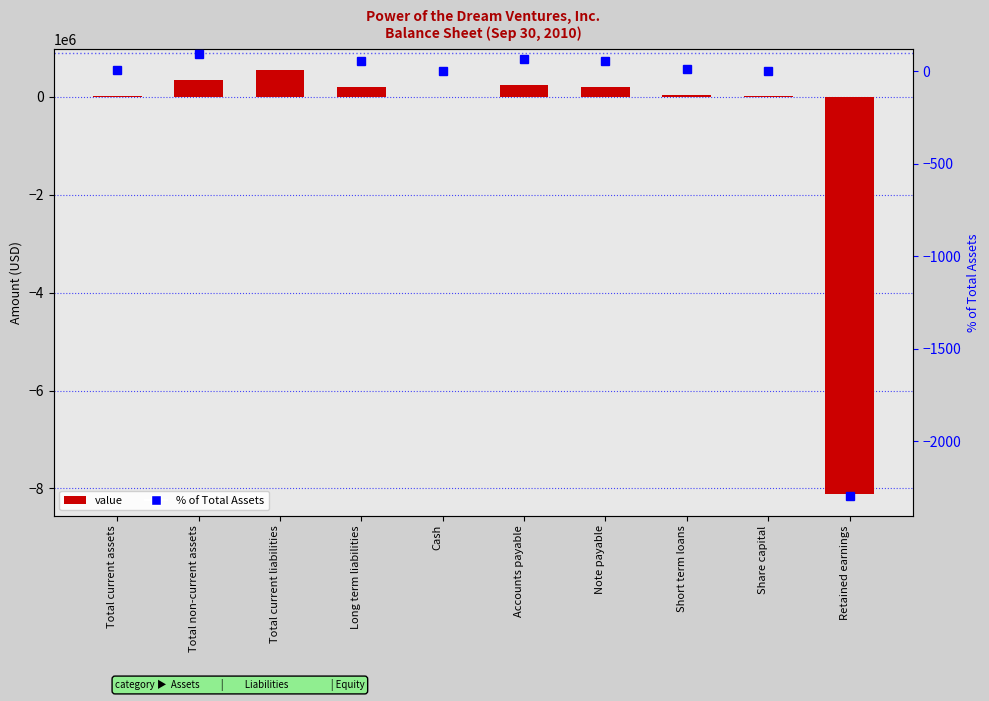

What is the value of the value bar at the 9th from the left?

5123.0